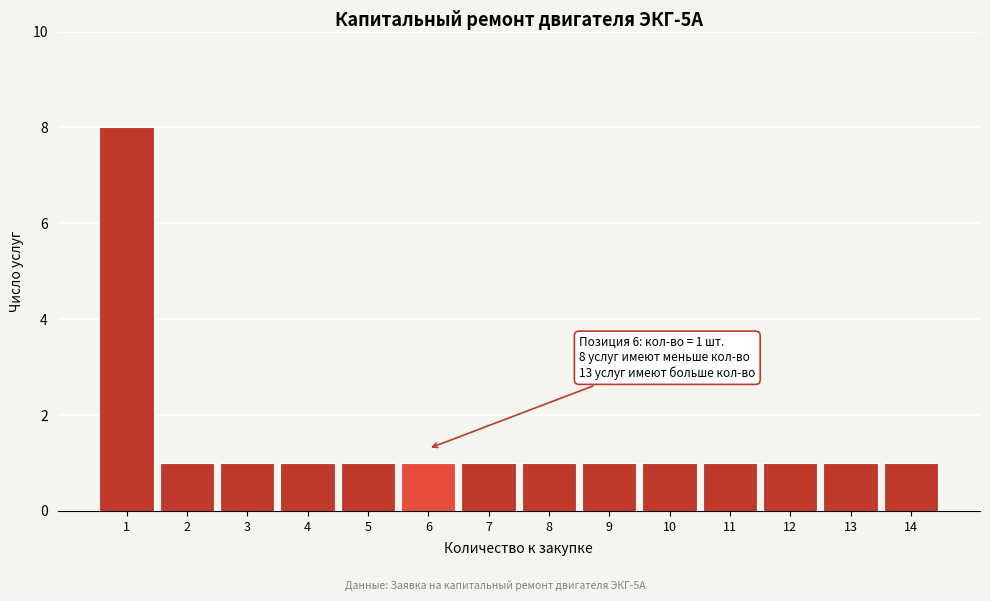

Reading right to left, list all the values displayed in this chart.

1	1	1	1	1	1	1	1	1	1	1	1	1	8